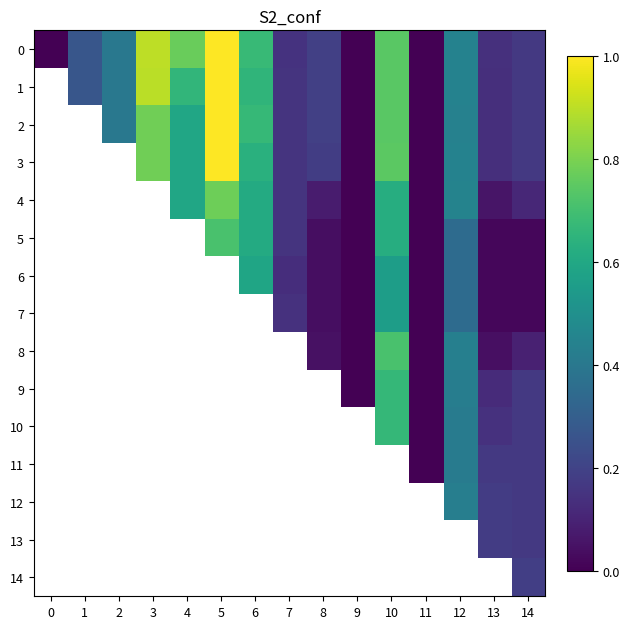

What is the greatest value displayed?

1.0